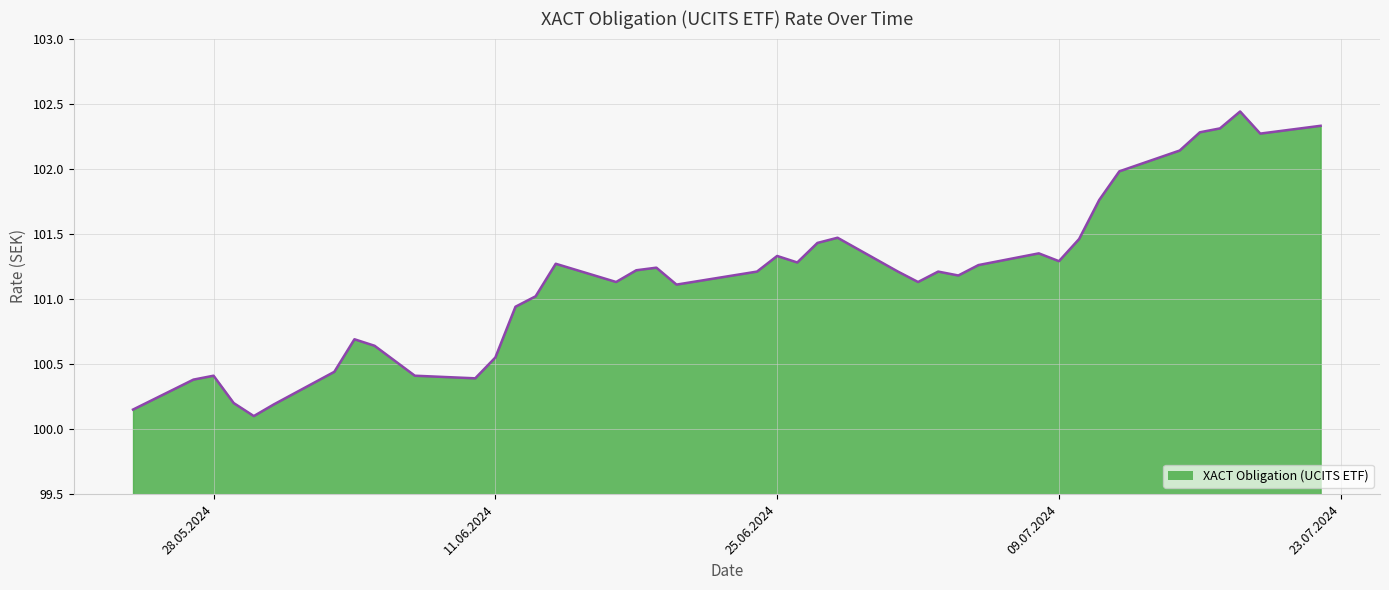

How many interior local peaks (higher than both neighbors) does the data have?

9